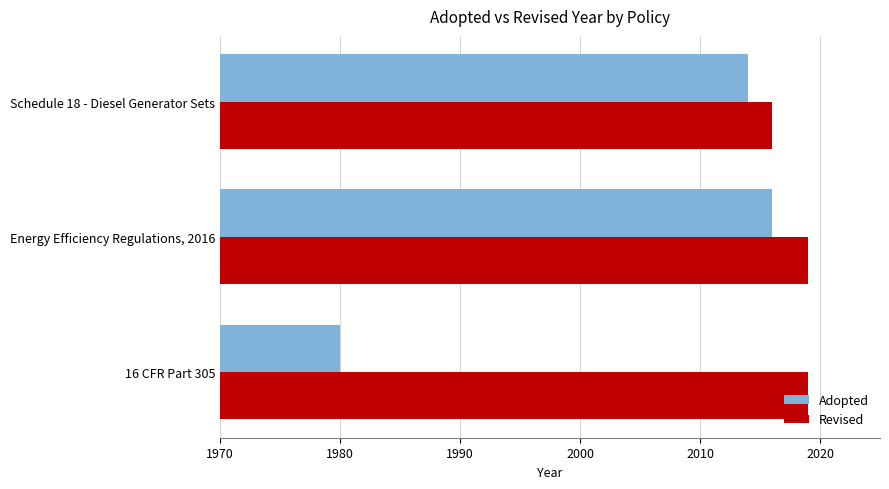

Which series has the largest range (max minus min)?

Adopted